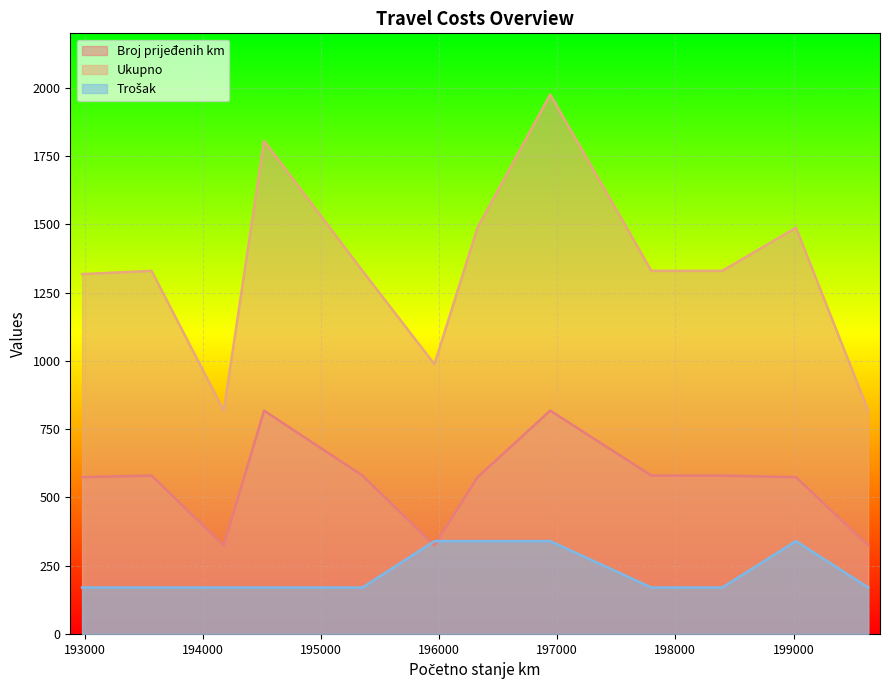

True or false: Ukupno and Broj prijeđenih km intersect in this chart.

False